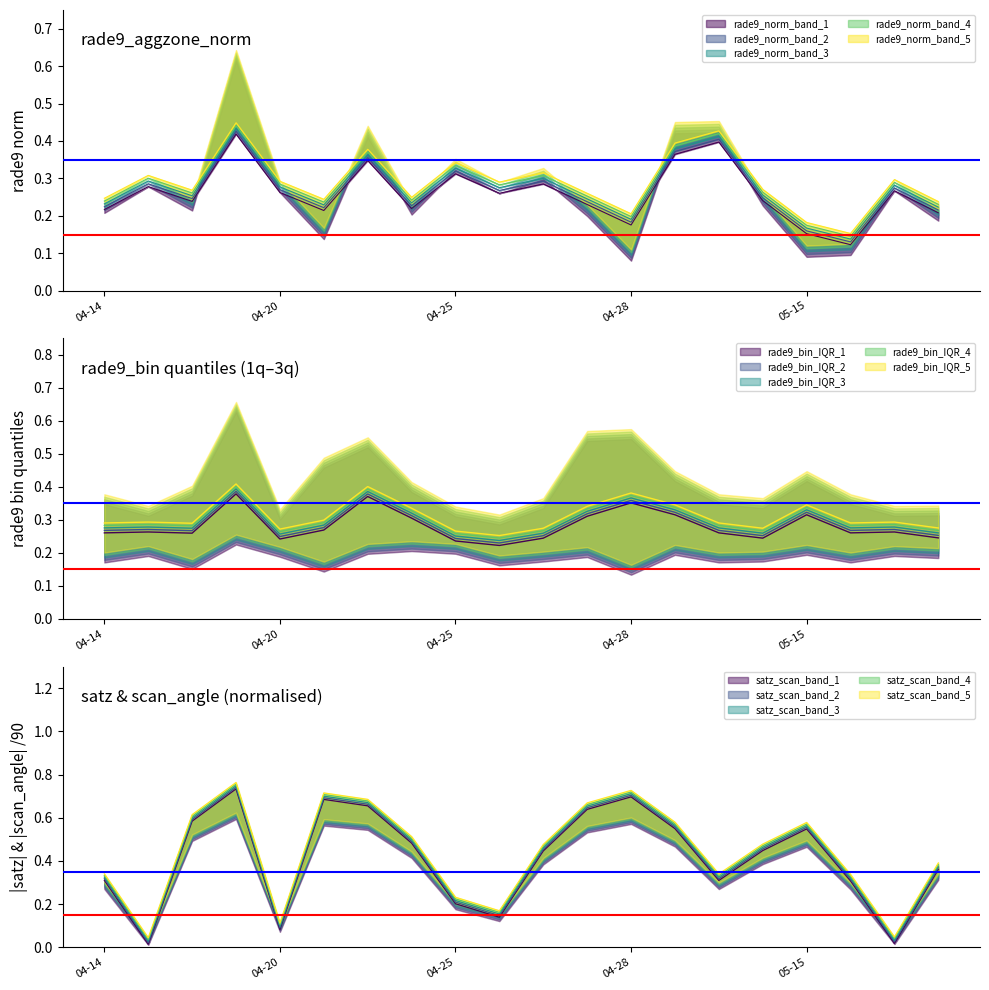

In rade9_bin_3q, how many points are higher than both neighbors (excluding endpoints)?

4